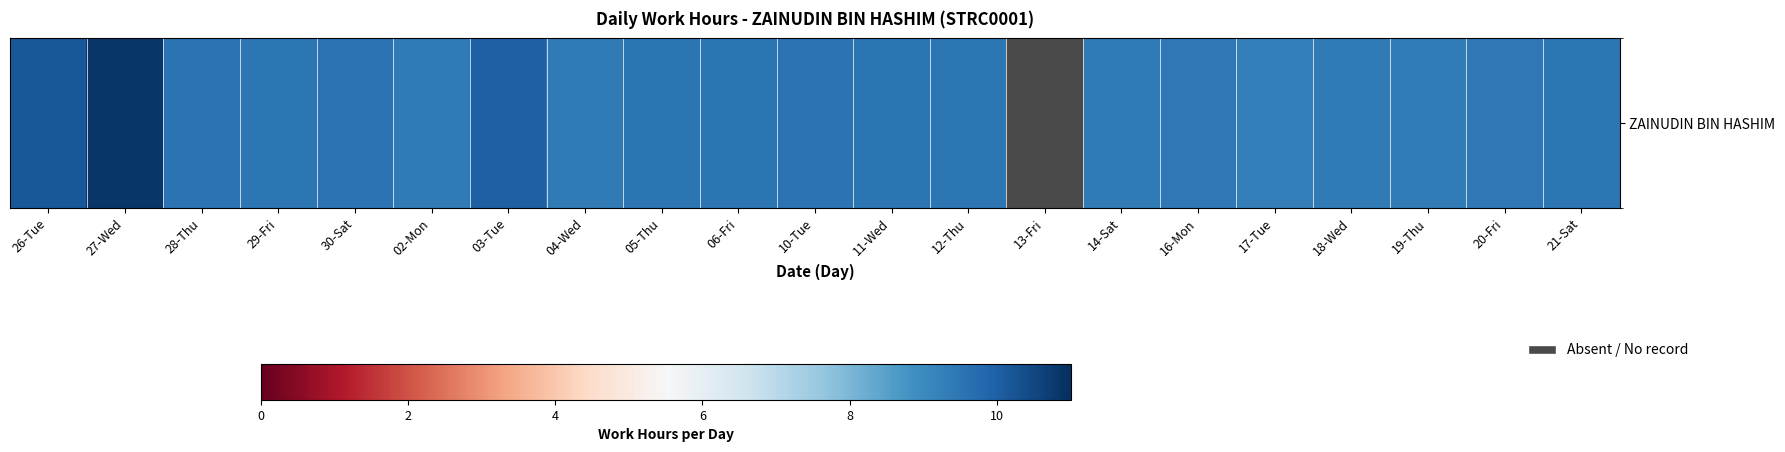

True or false: the data shows 2.8 at 12-Thu.

False